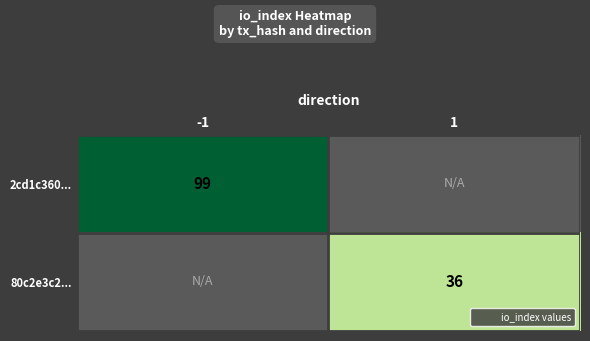

Which series has the widest spread of values?

2cd1c360...